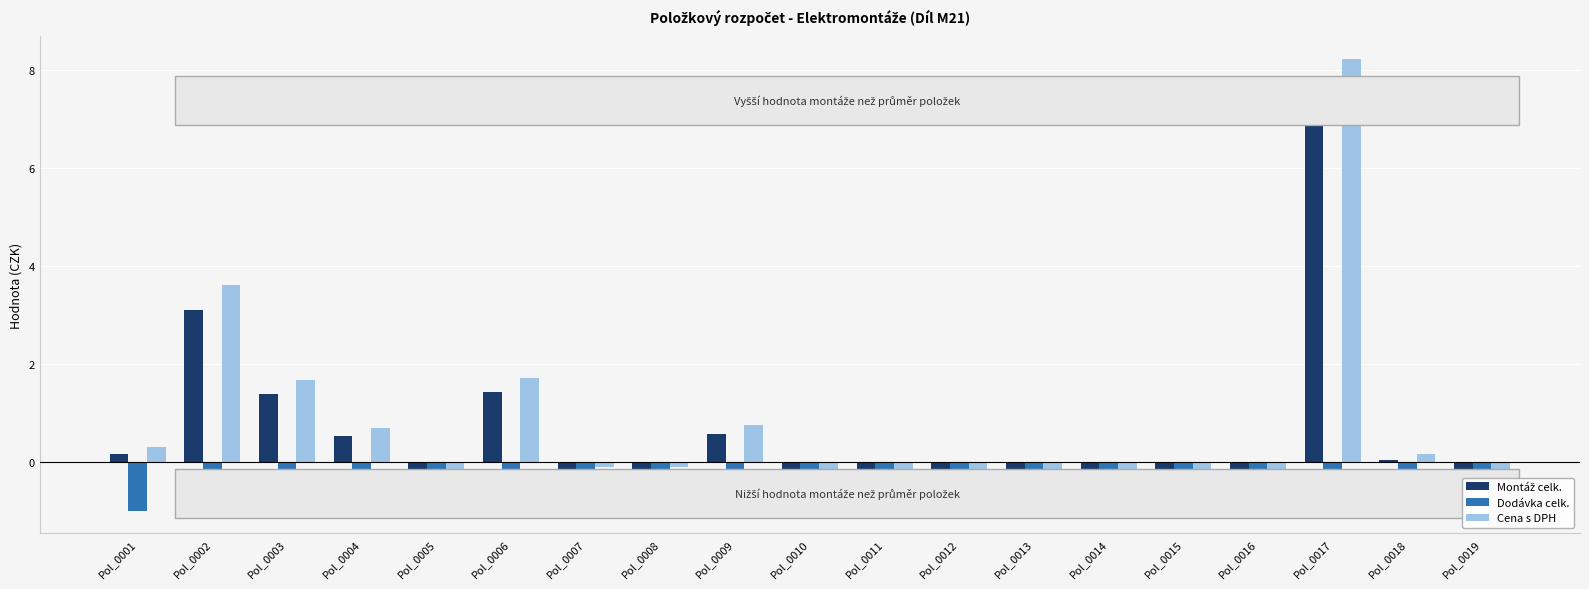

Is it true that Cena s DPH equals -0.4 at Pol_0014?

False